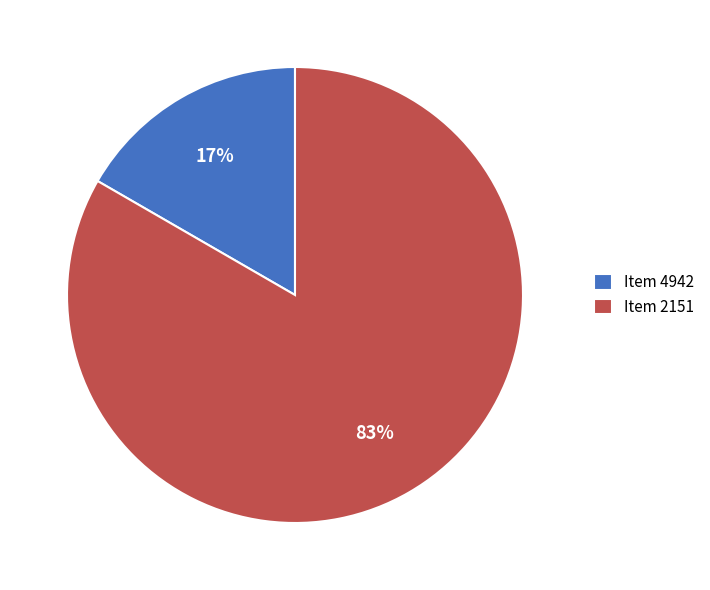

To the nearest percent, what portion does Item 2151 represent?

83%